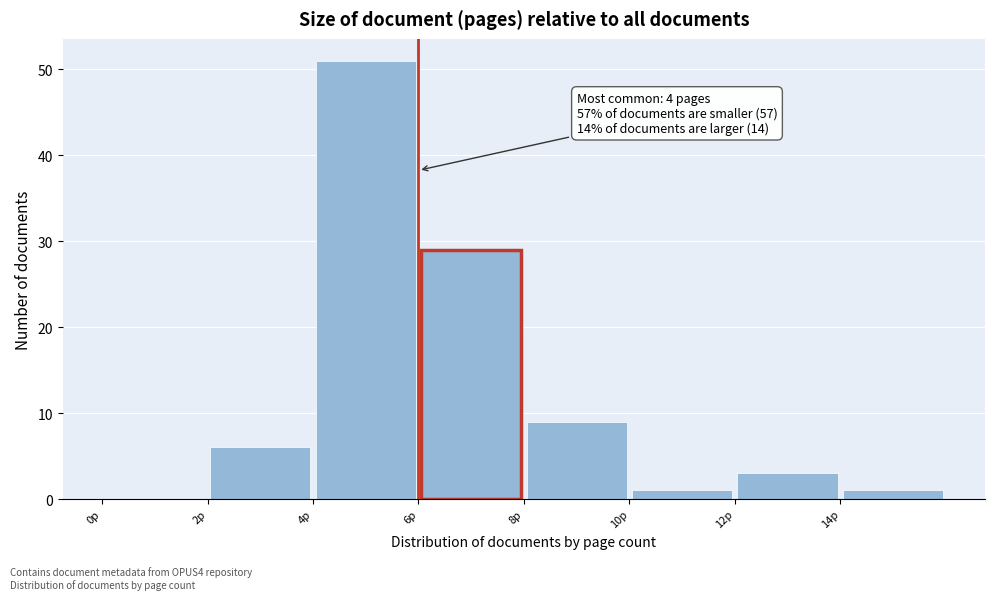

Which range on the x-axis has the tallest bar?

4 to 6